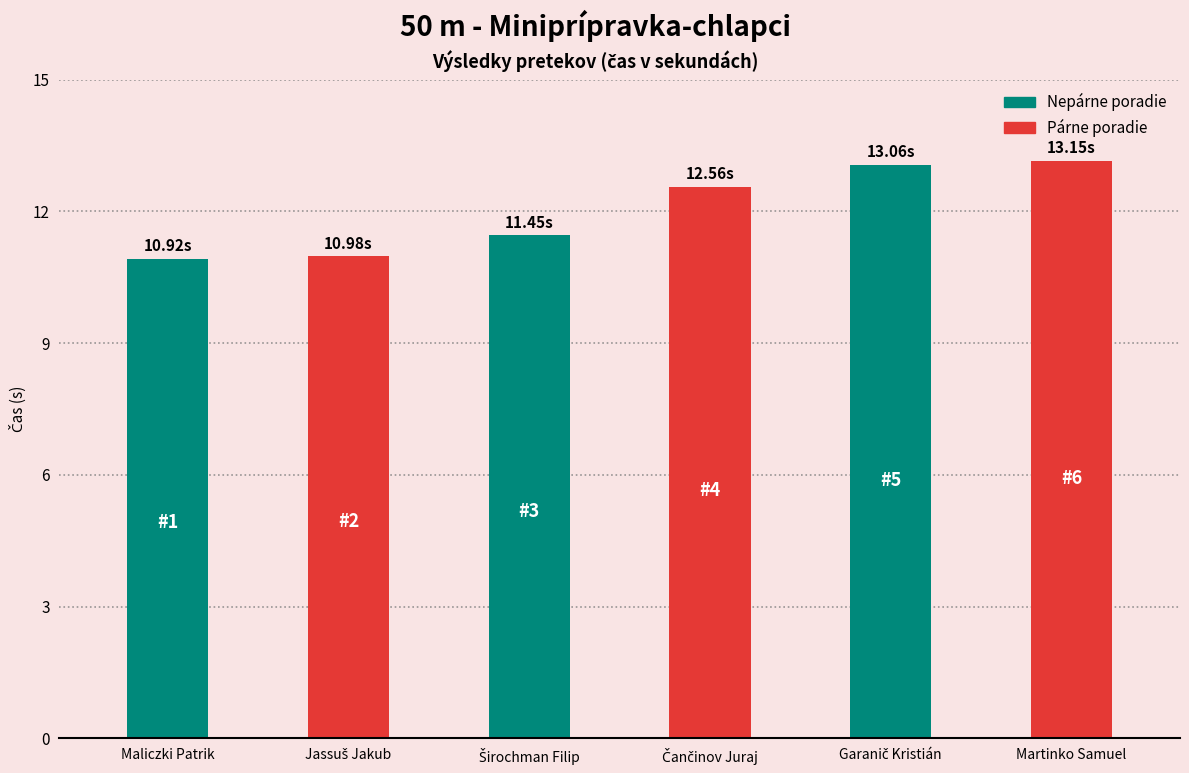

How many categories are shown in the chart?

6